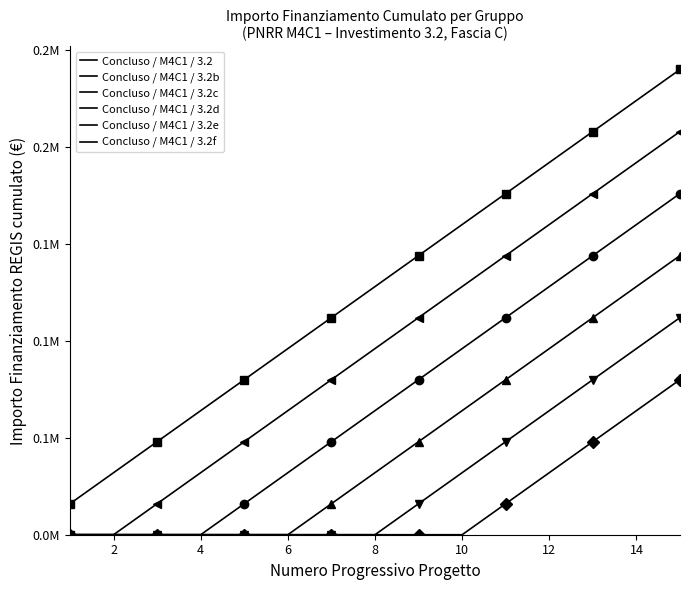

What is the difference between the maximum and second lowest values in the Concluso / M4C1 / 3.2b series?

208000